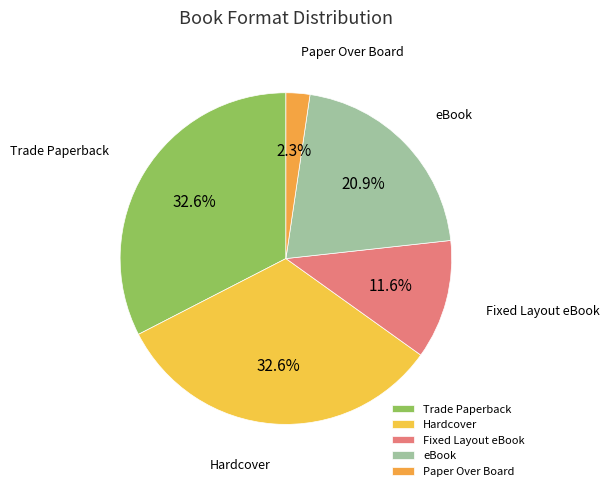

Does eBook account for over 50% of the chart?

No